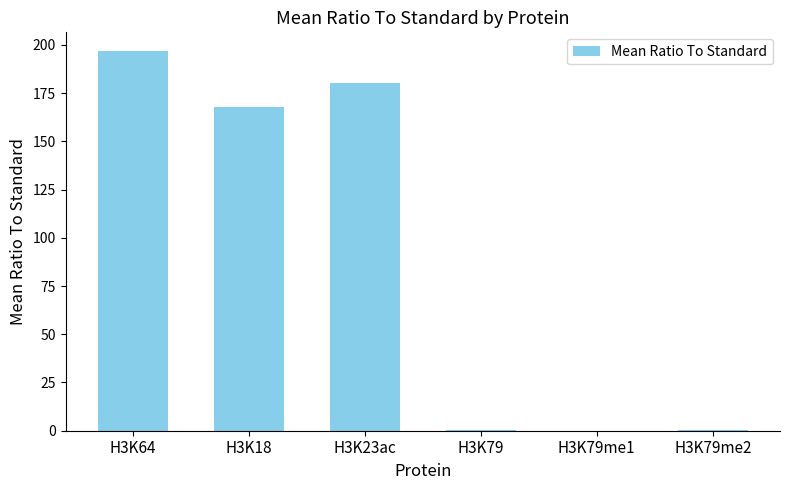

What is the greatest value displayed?

196.7